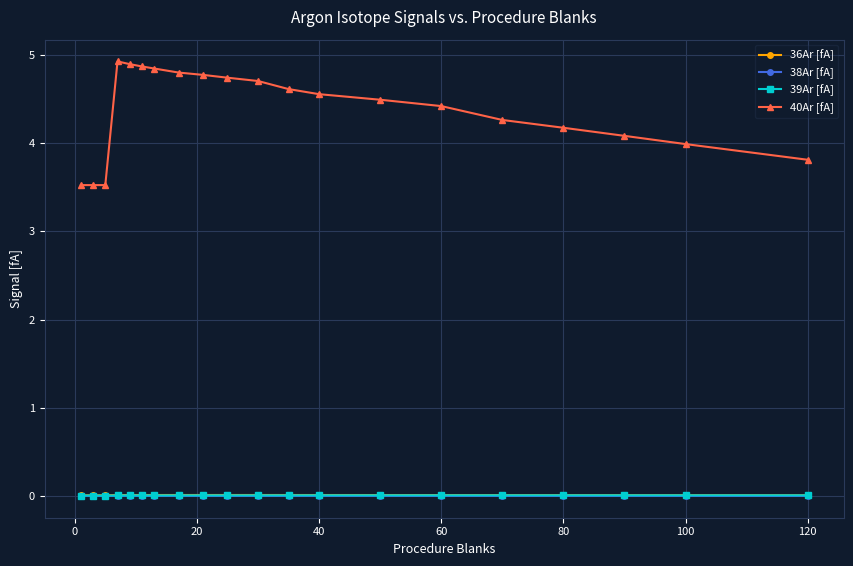

What is the greatest value displayed?

4.9